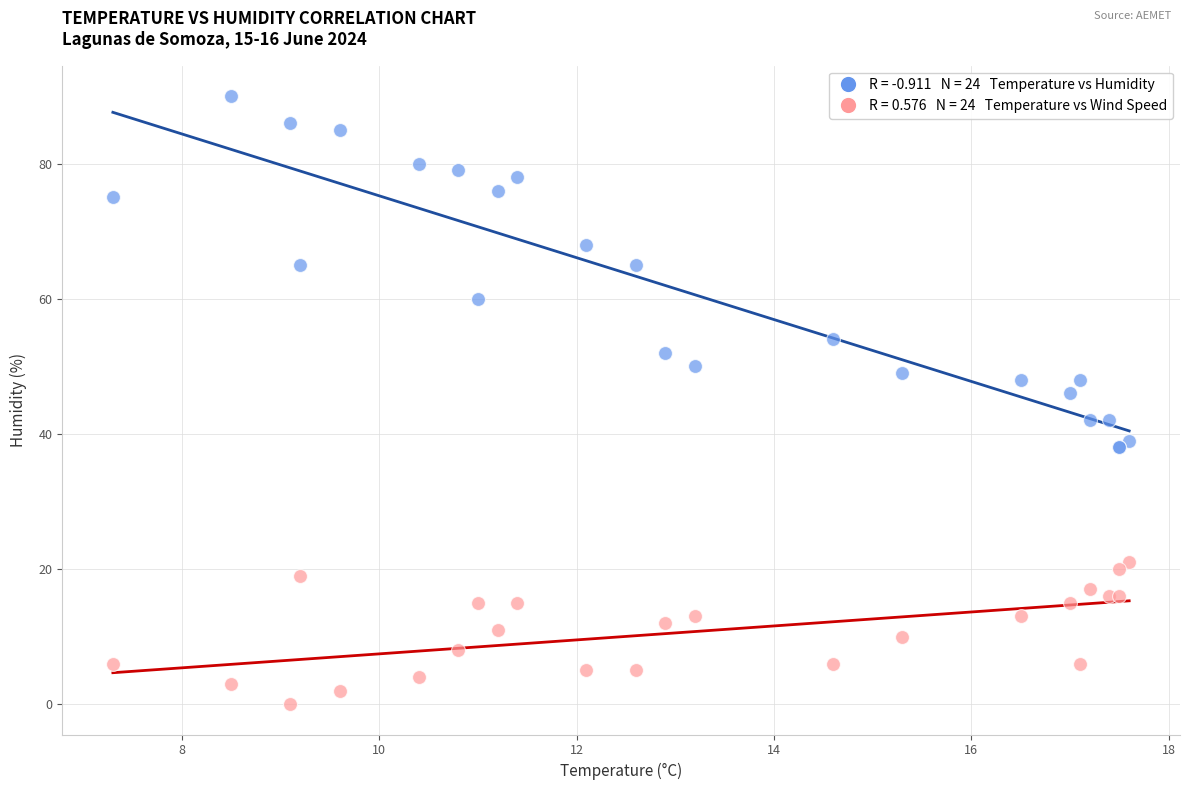

Across all series, what Y value is closest to 45?

46